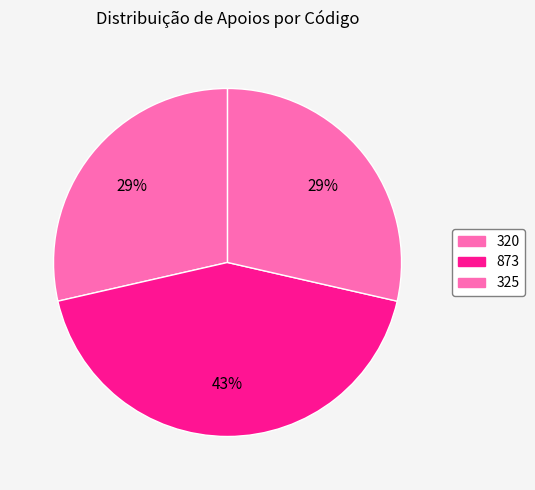

Is it true that 320 is 17% of the pie?

False